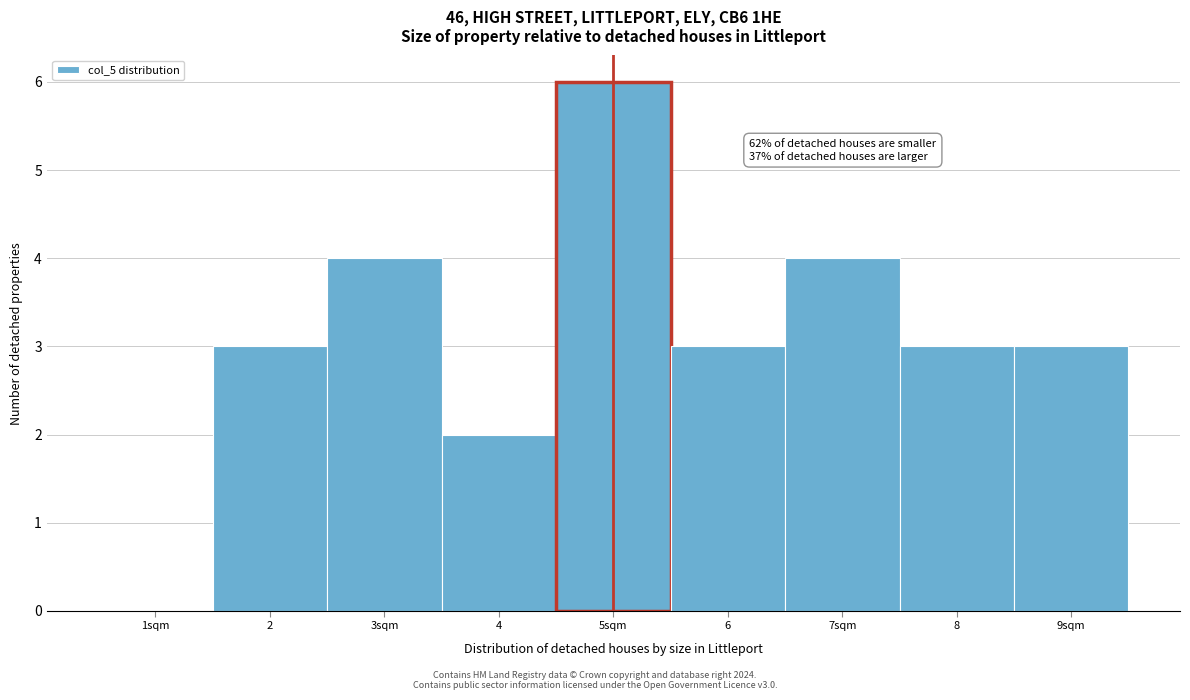

Reading left to right, transcribe all the data shown in this chart.

1sqm=0	2=3	3sqm=4	4=2	5sqm=6	6=3	7sqm=4	8=3	9sqm=3